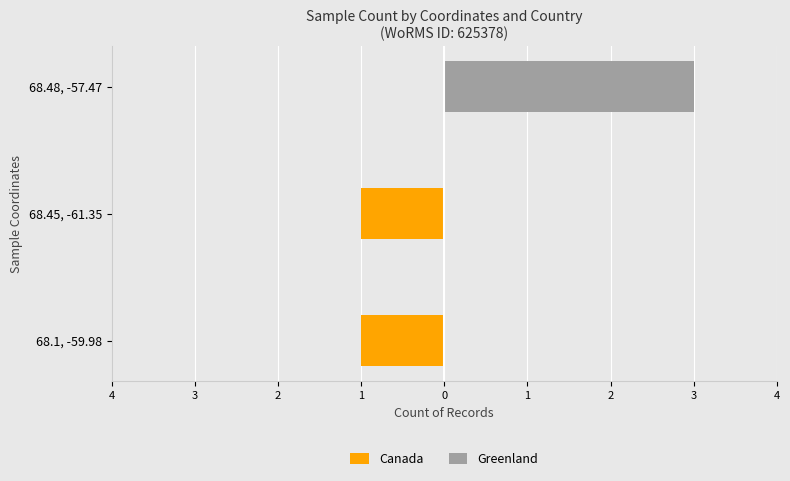

How many groups of bars are there?

3